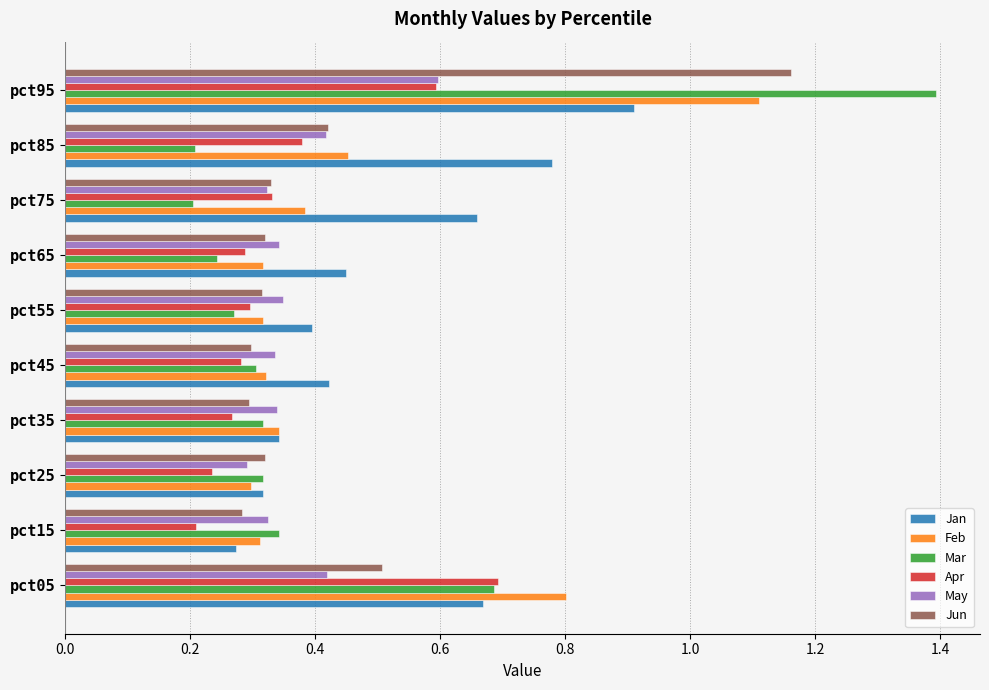

What are all the series names shown in the legend?

Jan, Feb, Mar, Apr, May, Jun